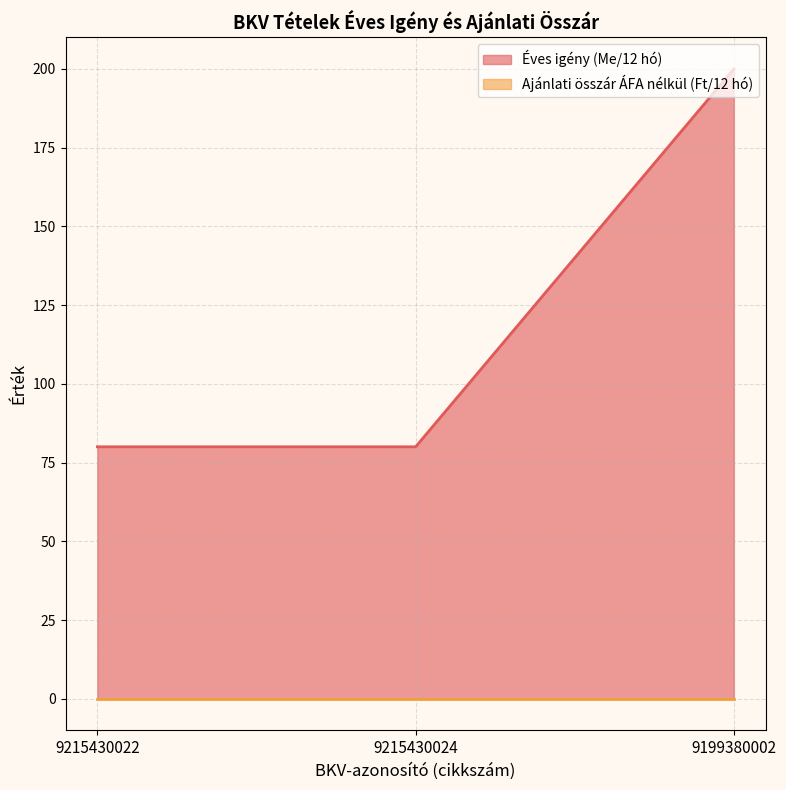

What is the change in value from 9215430022 to 9199380002?

+120